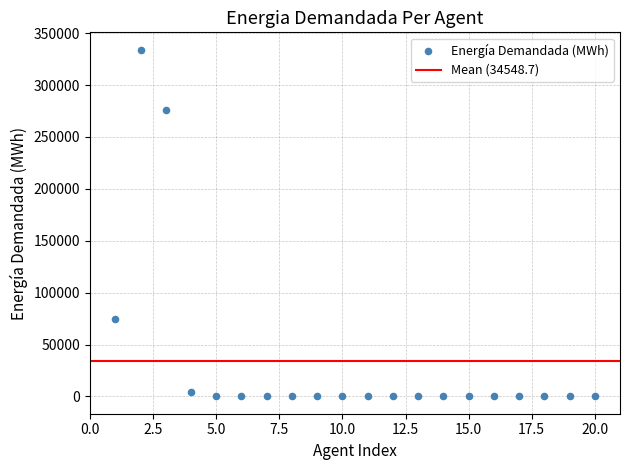

What is the range of Y values (max minus min)?

334156.5